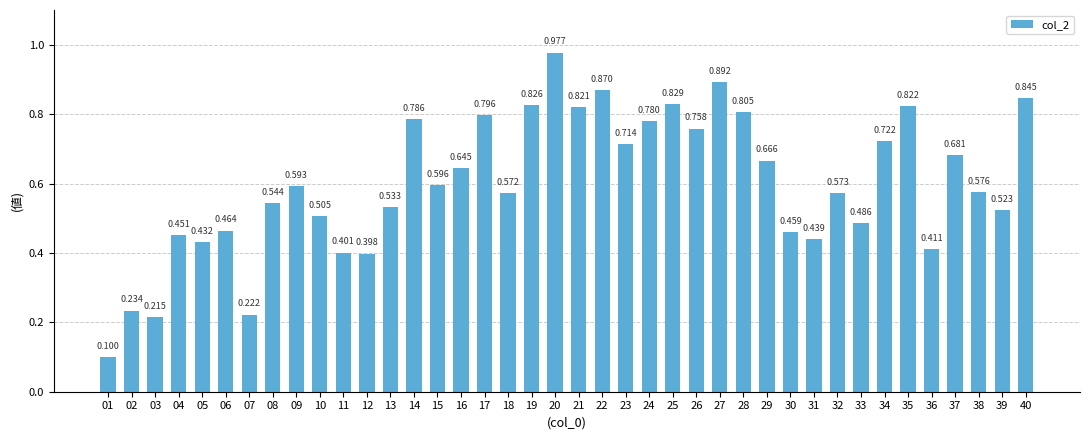

List the labels in order of value, smallest first.

01, 03, 07, 02, 12, 11, 36, 05, 31, 04, 30, 06, 33, 10, 39, 13, 08, 18, 32, 38, 09, 15, 16, 29, 37, 23, 34, 26, 24, 14, 17, 28, 21, 35, 19, 25, 40, 22, 27, 20